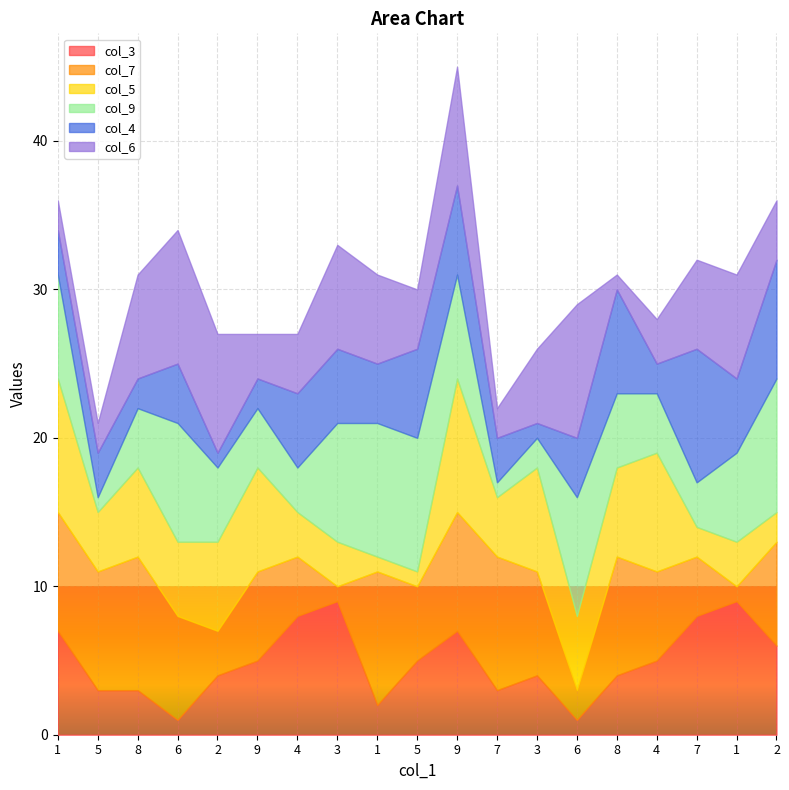

The col_7 series shows 7 at 6. True or false?

True